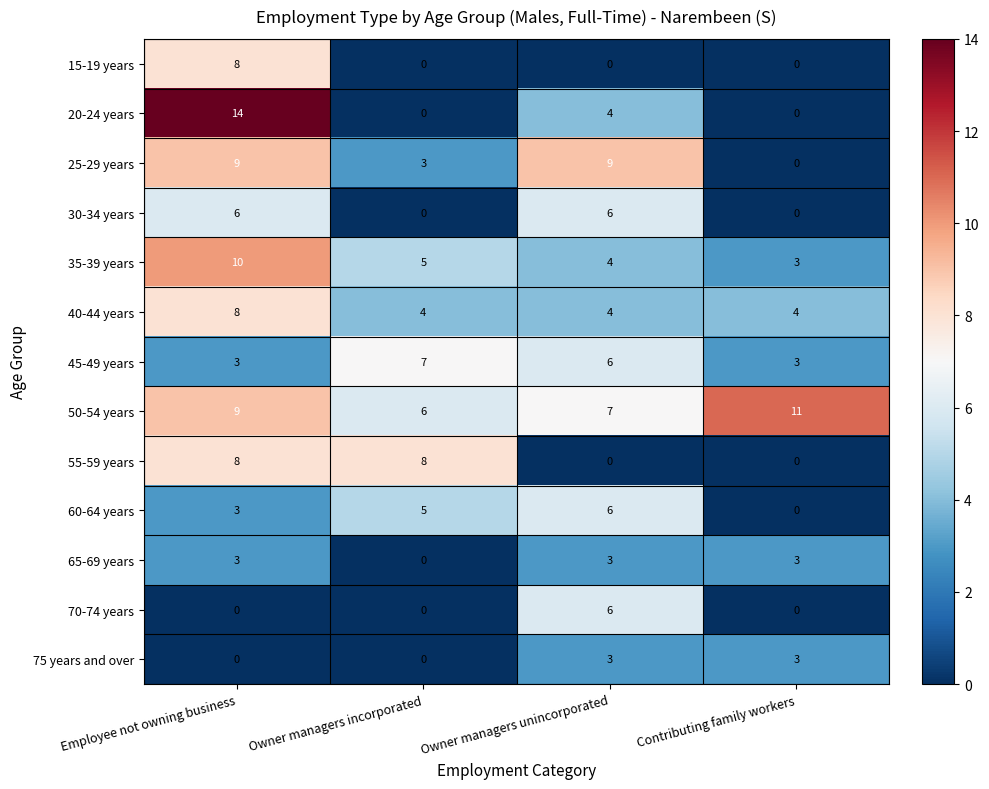

Where is 25-29 years nearest to the value 4?

Owner managers incorporated